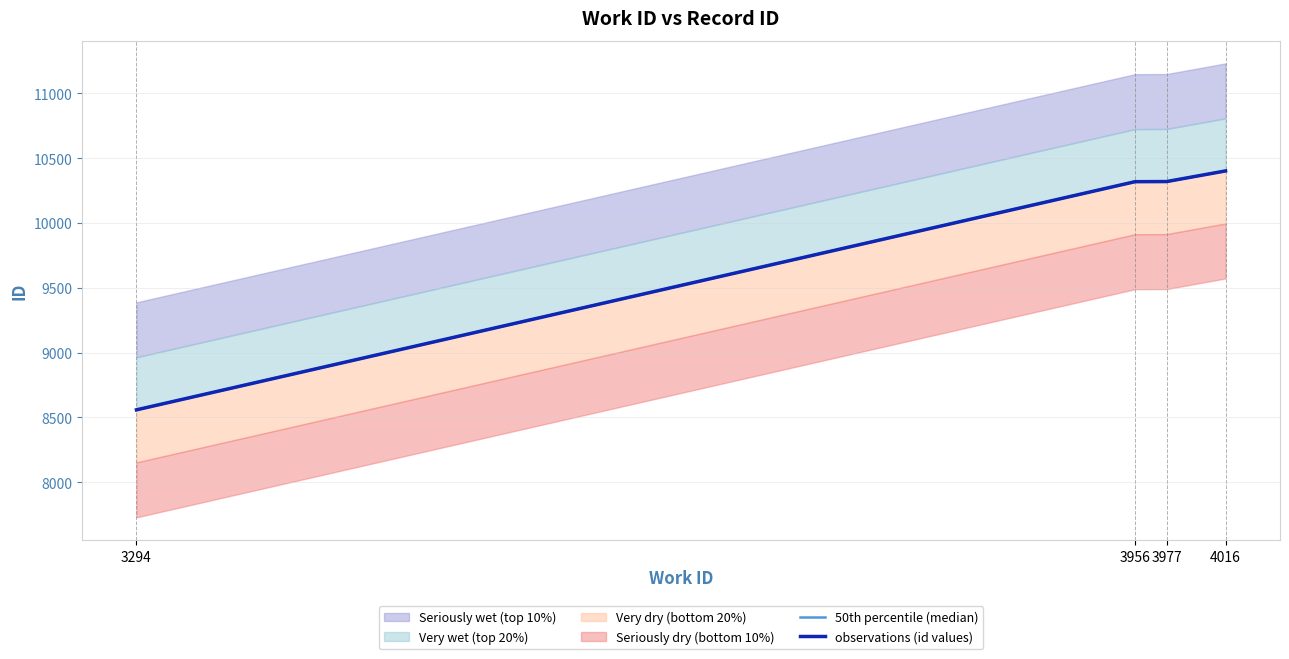

What value does the 50th percentile (median) series have at 4016?

10401